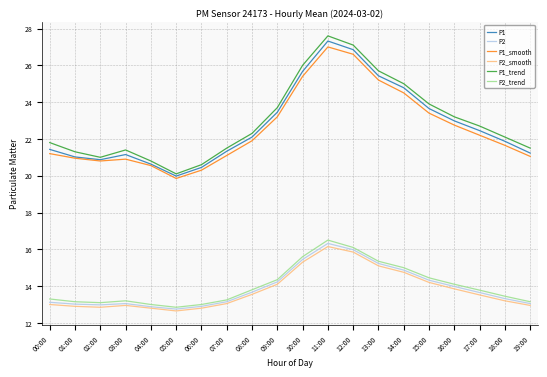

What are all the series names shown in the legend?

P1, P2, P1_smooth, P2_smooth, P1_trend, P2_trend